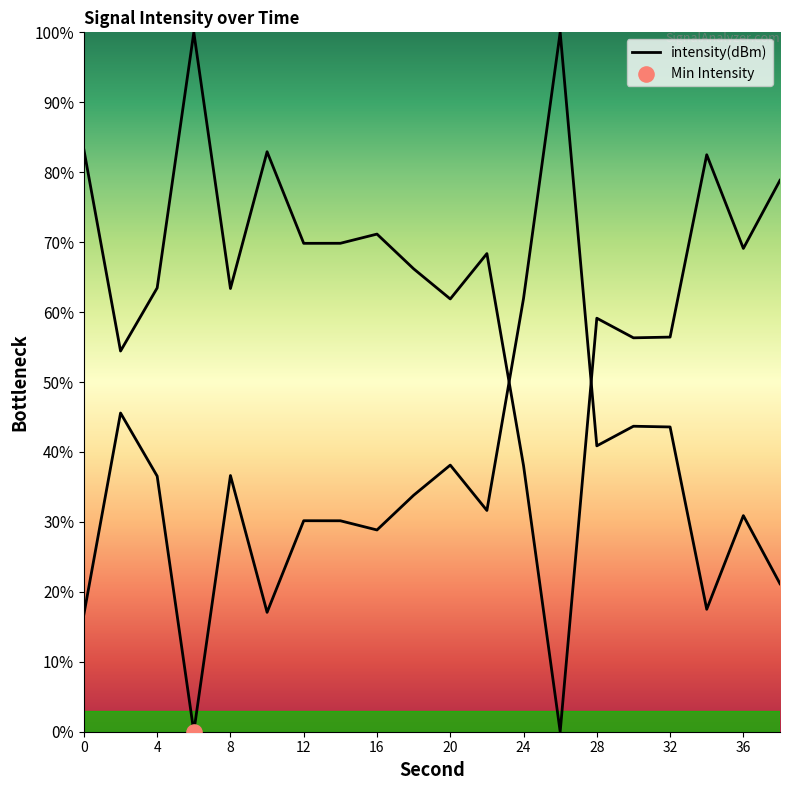

Approximately how many times larger is the value at 26 compared to 20?

2.6